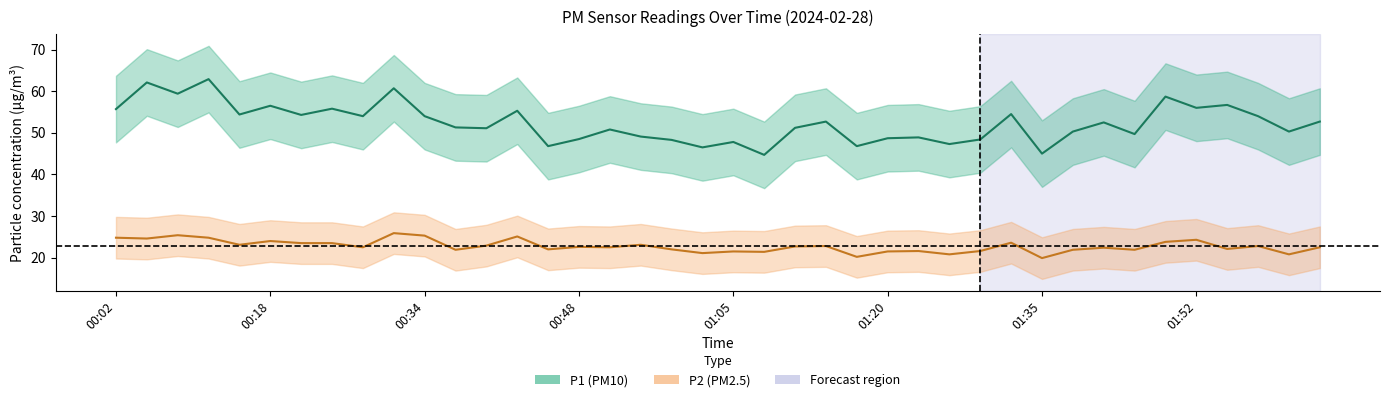

At which category is the sum across all series the highest?

00:11